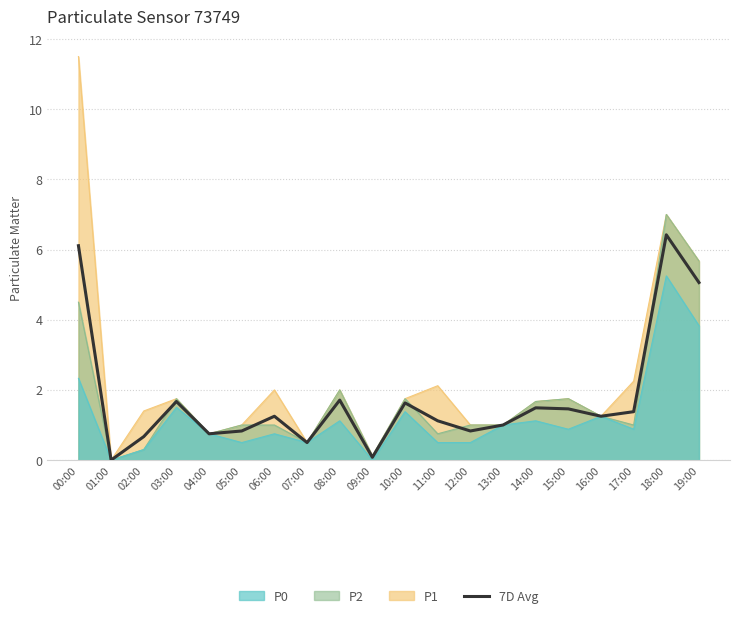

How many data points are less than 1?

7